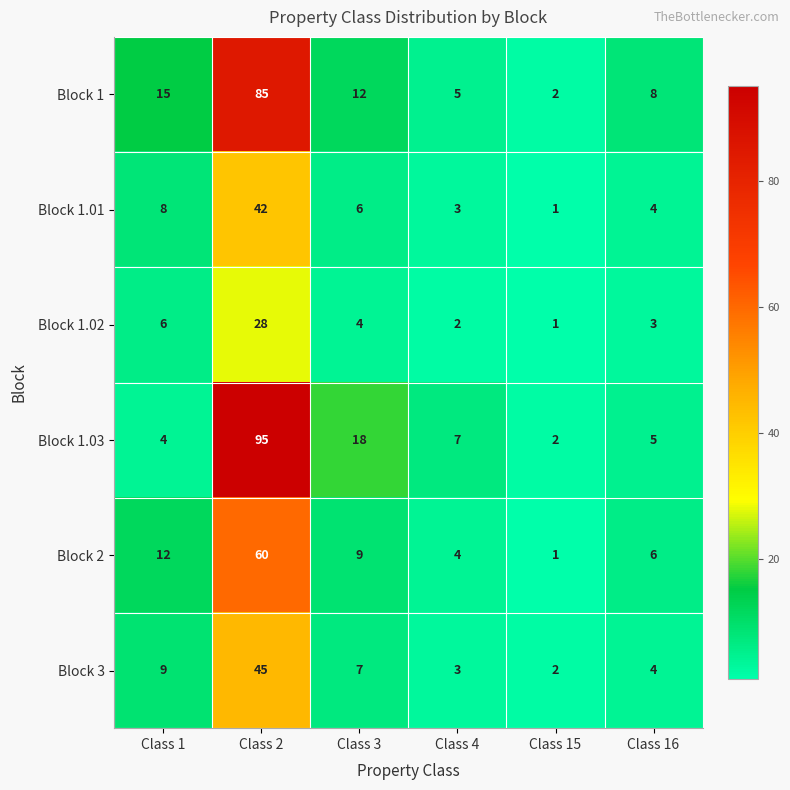

What is the difference between the maximum and minimum values in the Block 2 series?

59